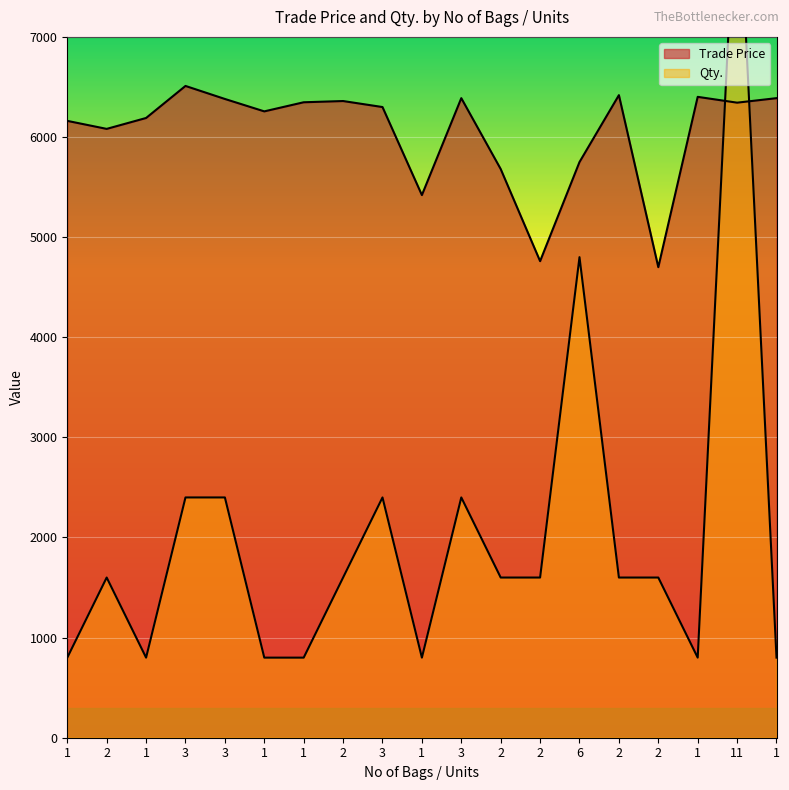

At how many categories does at least one series exceed 2034?

19